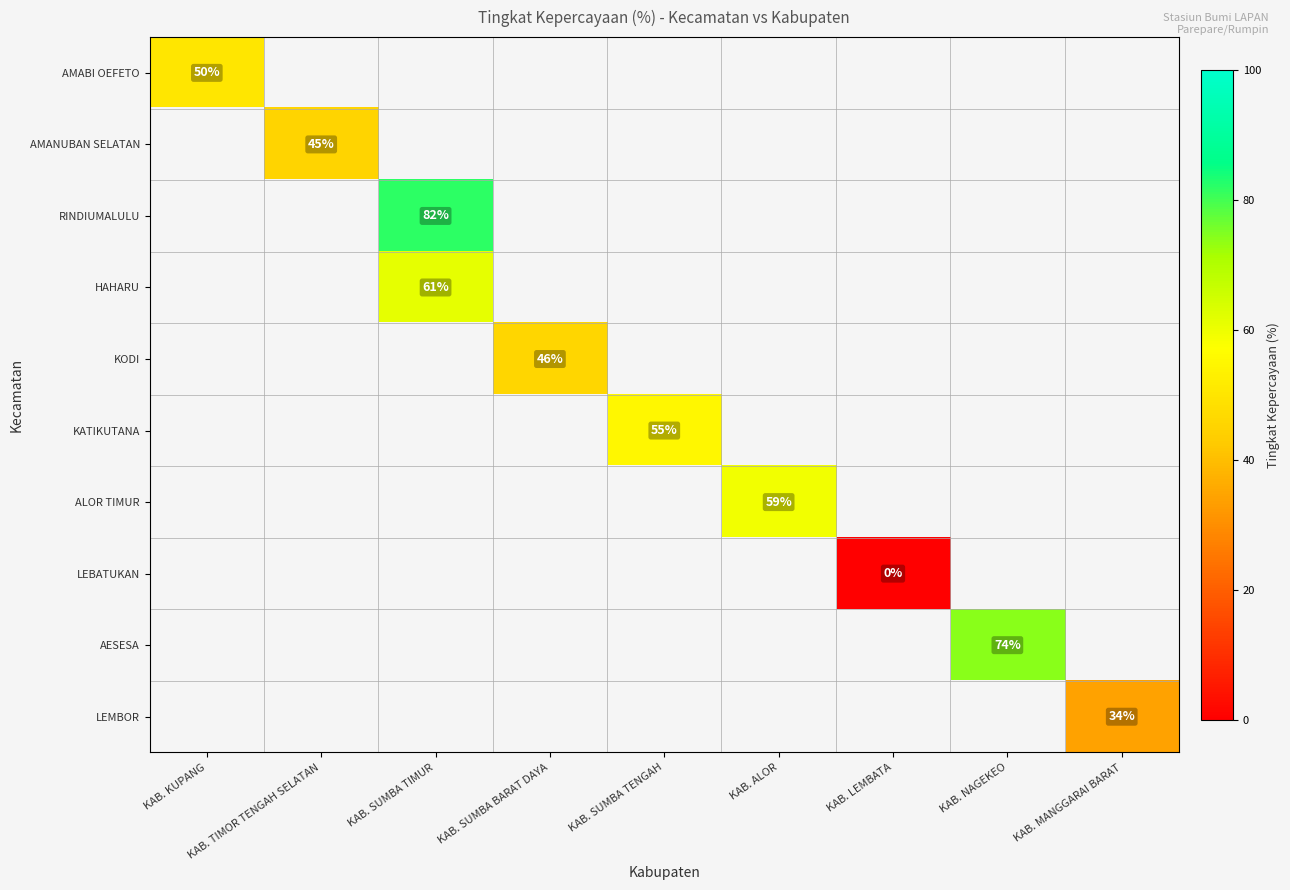

The value of RINDIUMALULU at KAB. SUMBA TIMUR is 131. True or false?

False